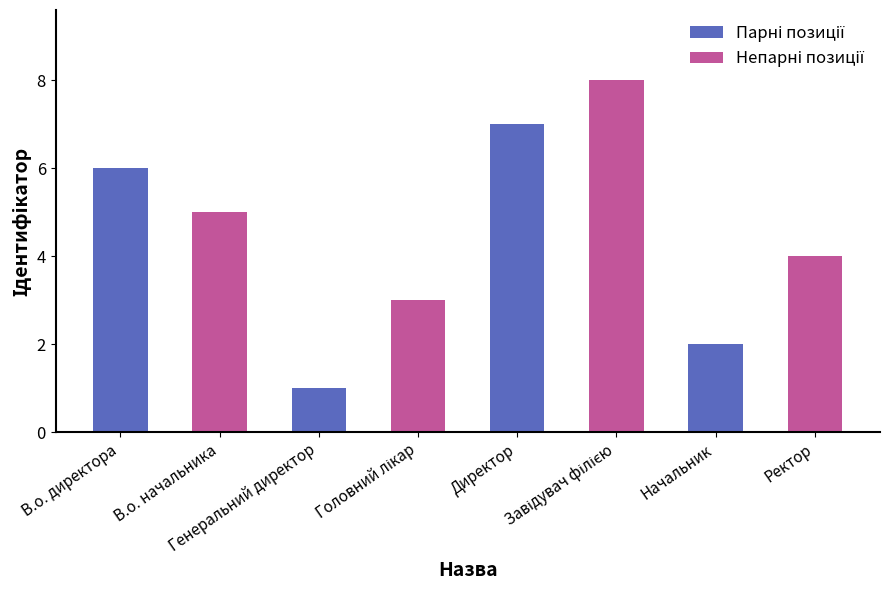

Count the values in the range 3 to 7.

5